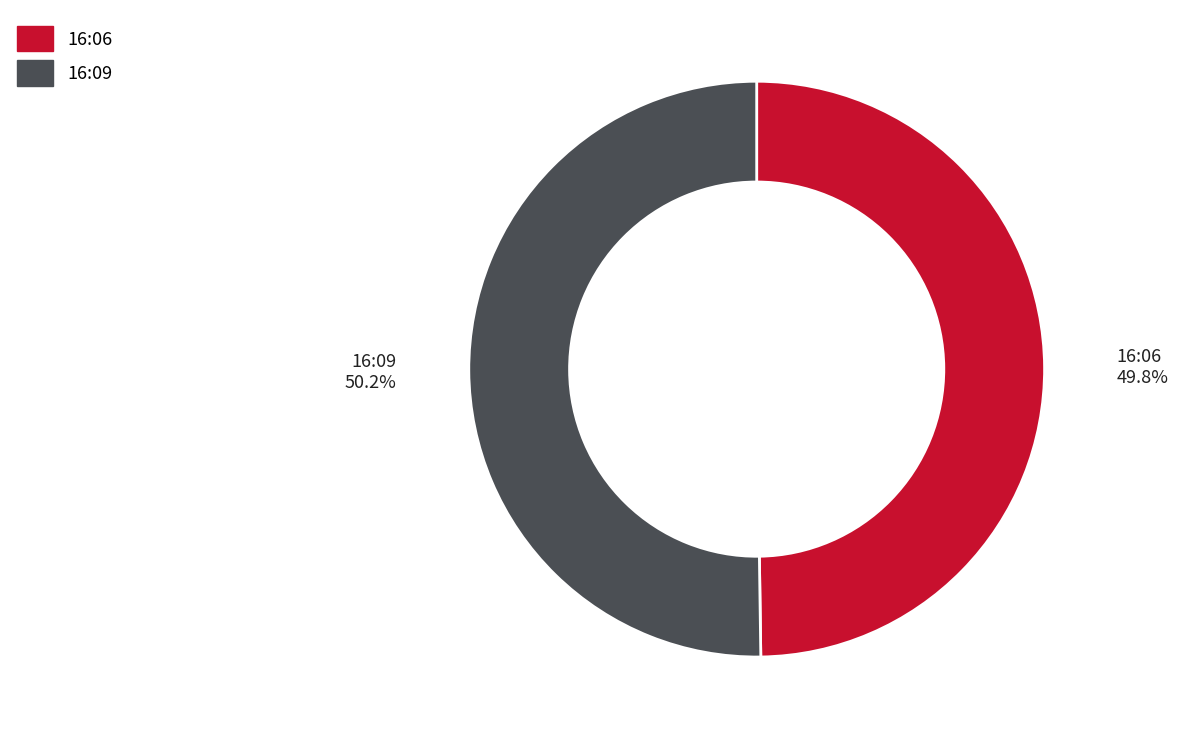

Is there any slice that represents more than half of the pie?

Yes